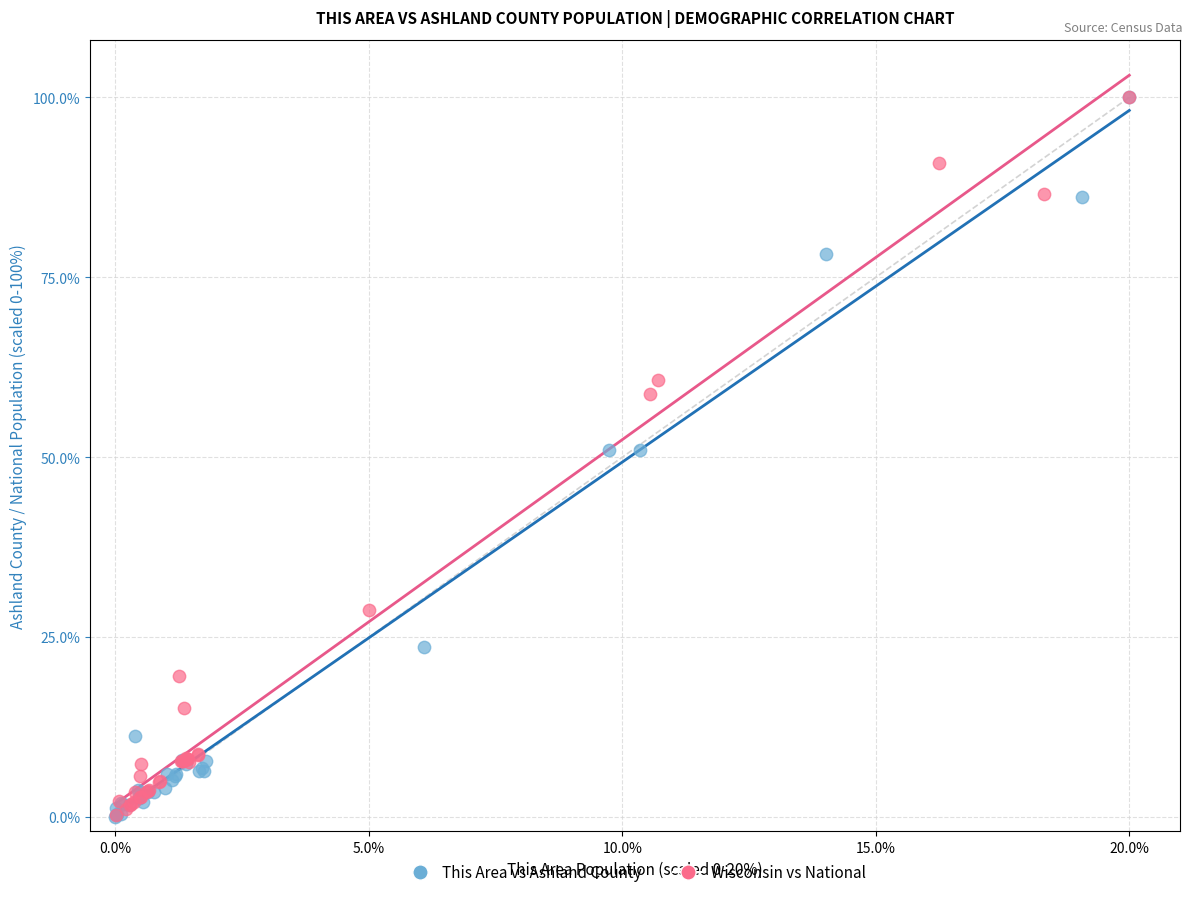

What are all the series names shown in the legend?

This Area vs Ashland County, Wisconsin vs National